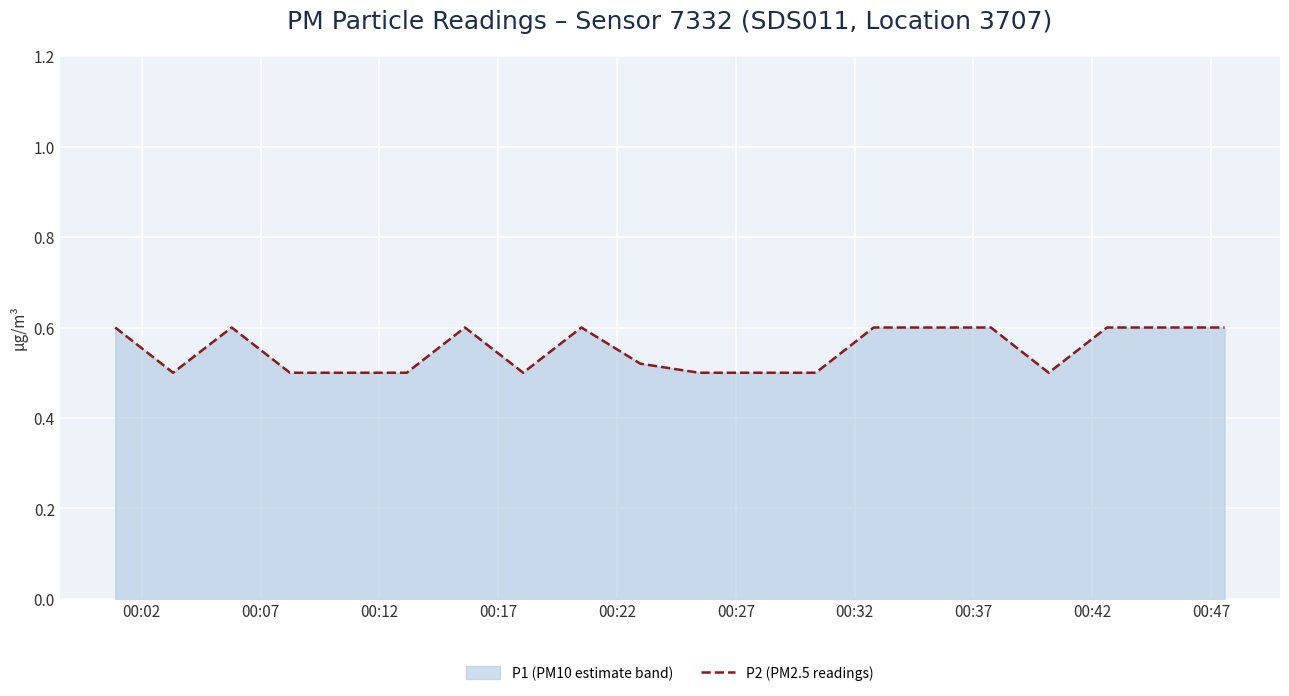

How many lines are shown in the chart?

1